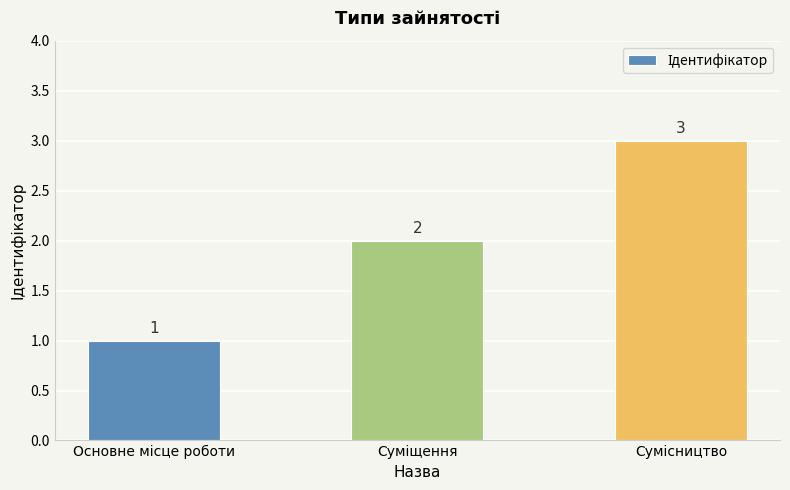

Count the values in the range 1 to 3.

3